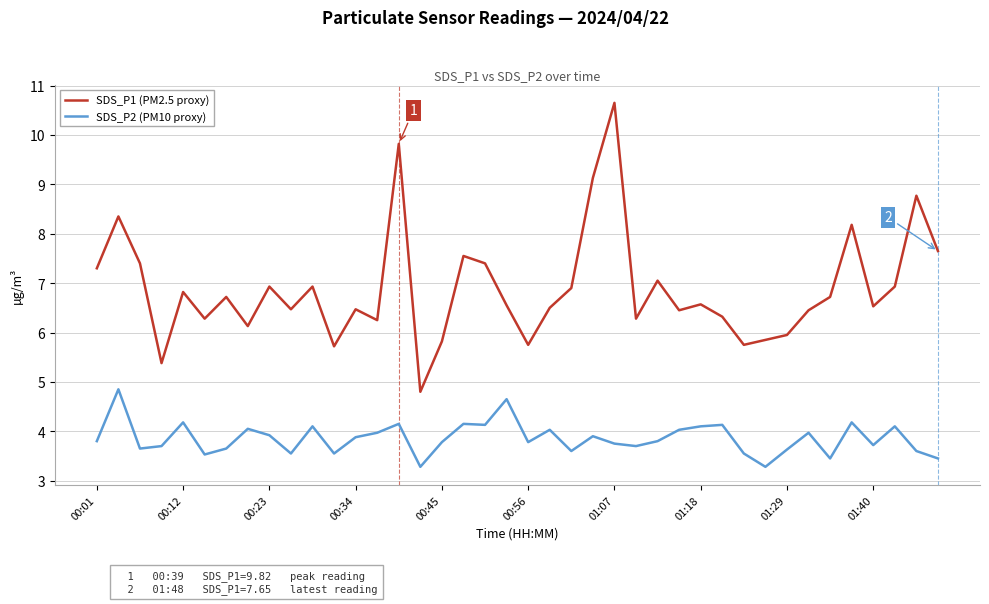

List the series in order of their overall mean, lowest first.

SDS_P2 (PM10 proxy), SDS_P1 (PM2.5 proxy)